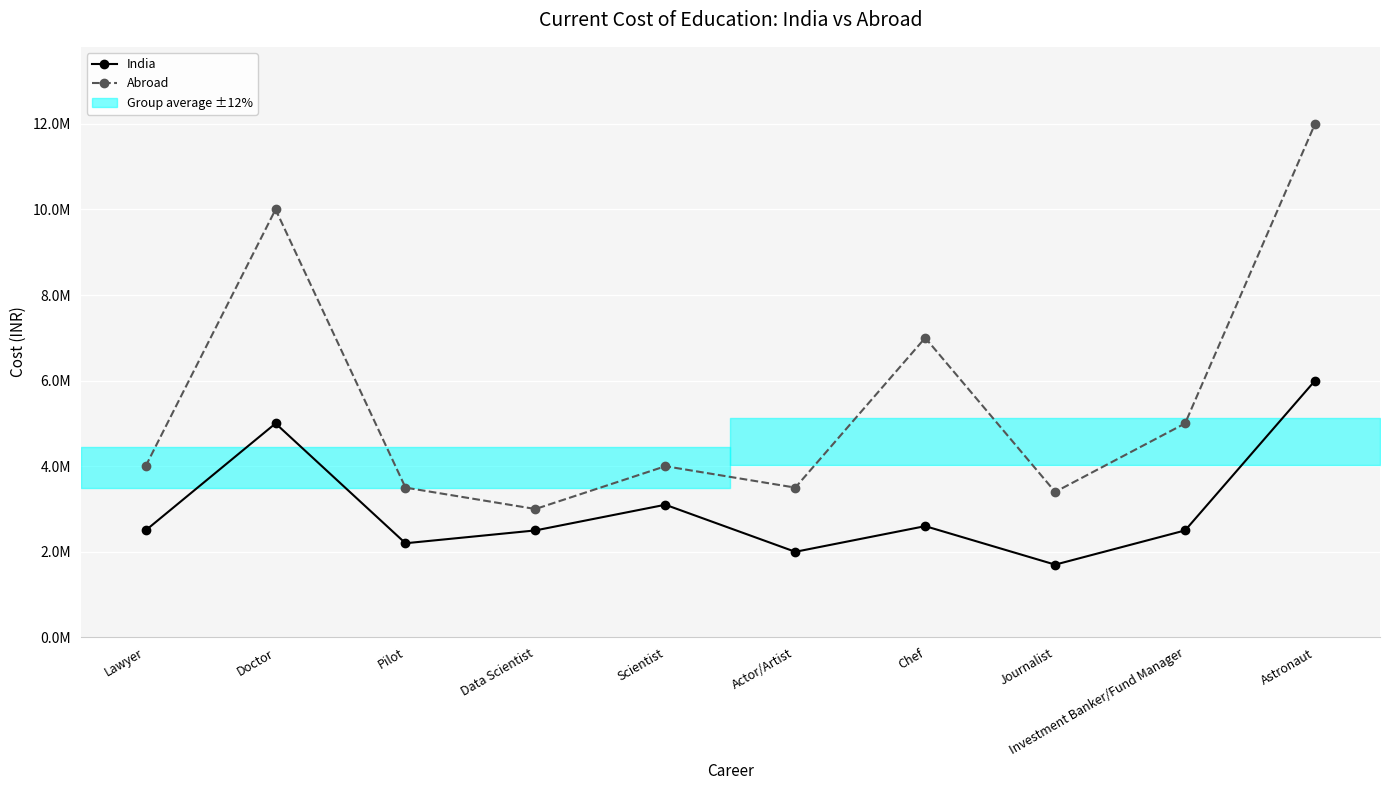

Where does the Abroad series first go above 4000000?

Doctor